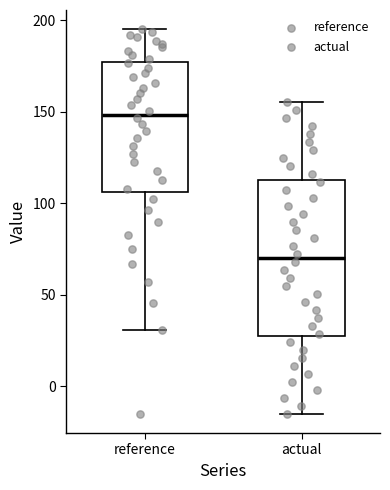

Comparing the boxes themselves (not the whiskers), which one is the tallest?

actual